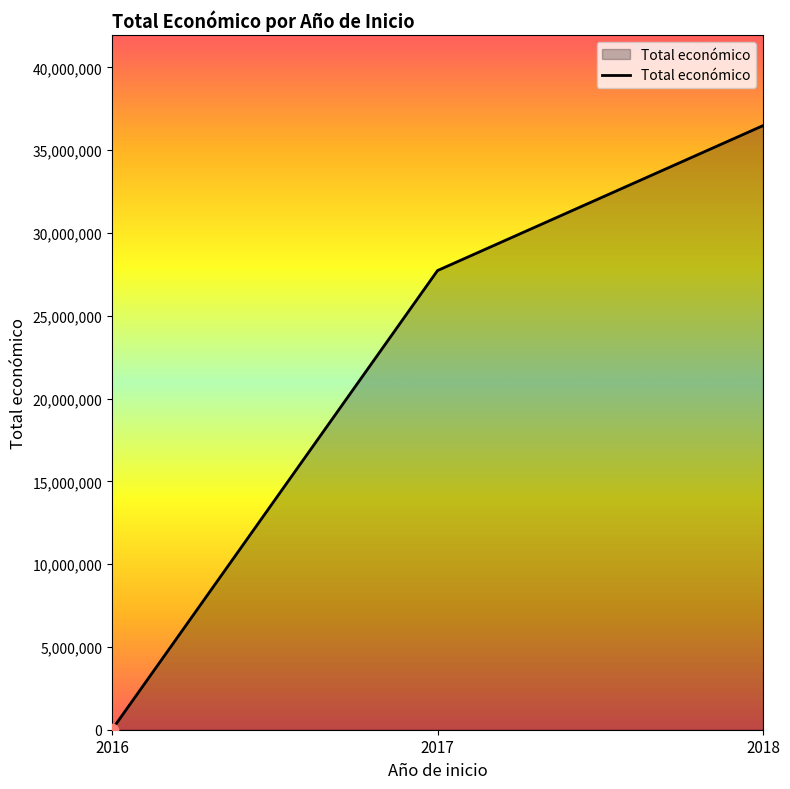

What is the ratio of the value at 2018 to the value at 2016?

6399.7